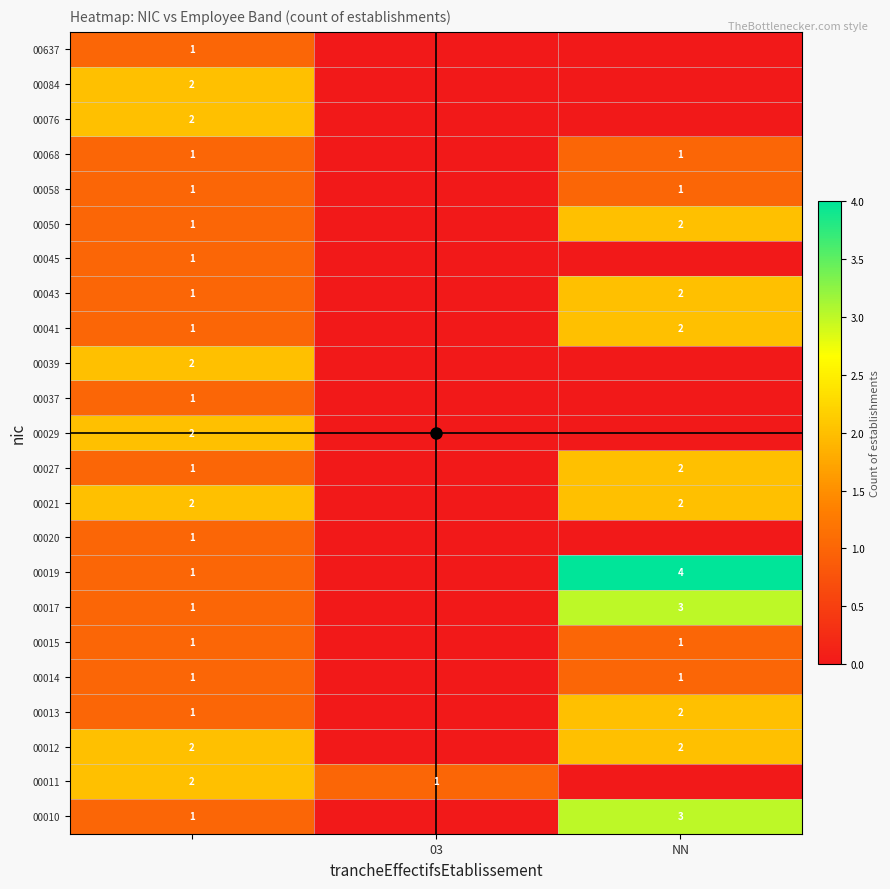

Count the 00039 values in the range 0 to 2.

3